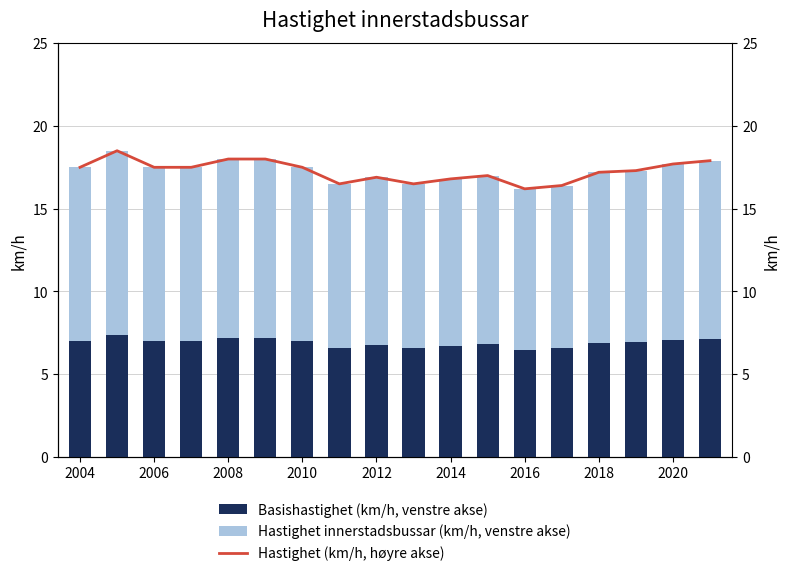

What is the value of the Basishastighet (km/h, venstre akse) bar at the 4th from the left?

7.0